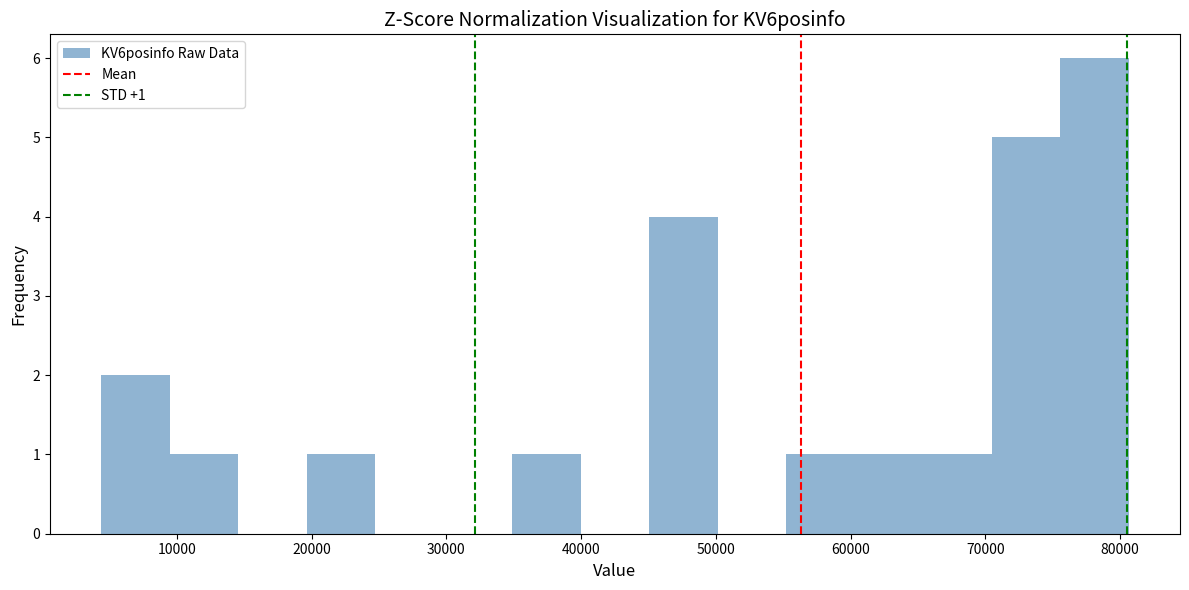

Which range on the x-axis has the tallest bar?

76000 to 81000